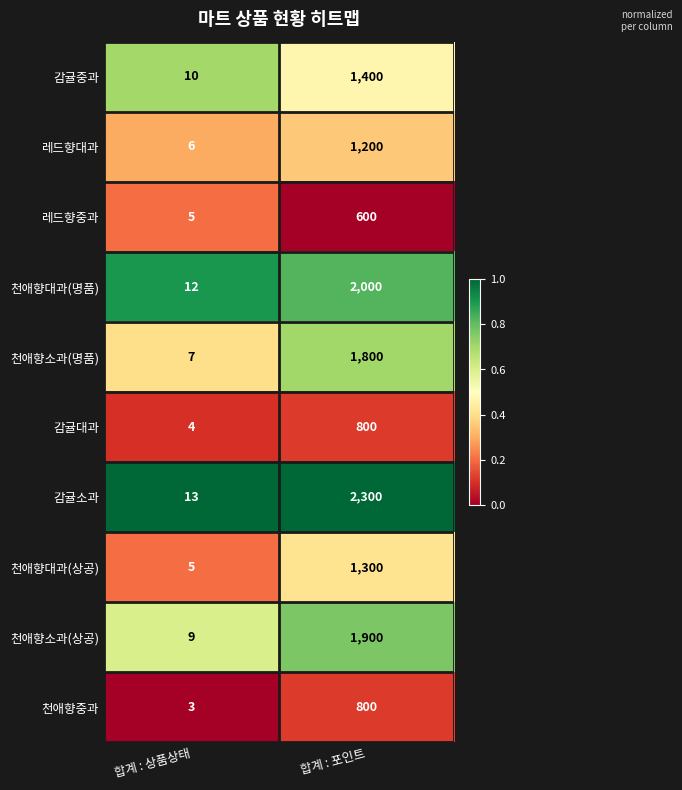

Where is 천애향대과(상공) nearest to the value 652?

합계 : 상품상태